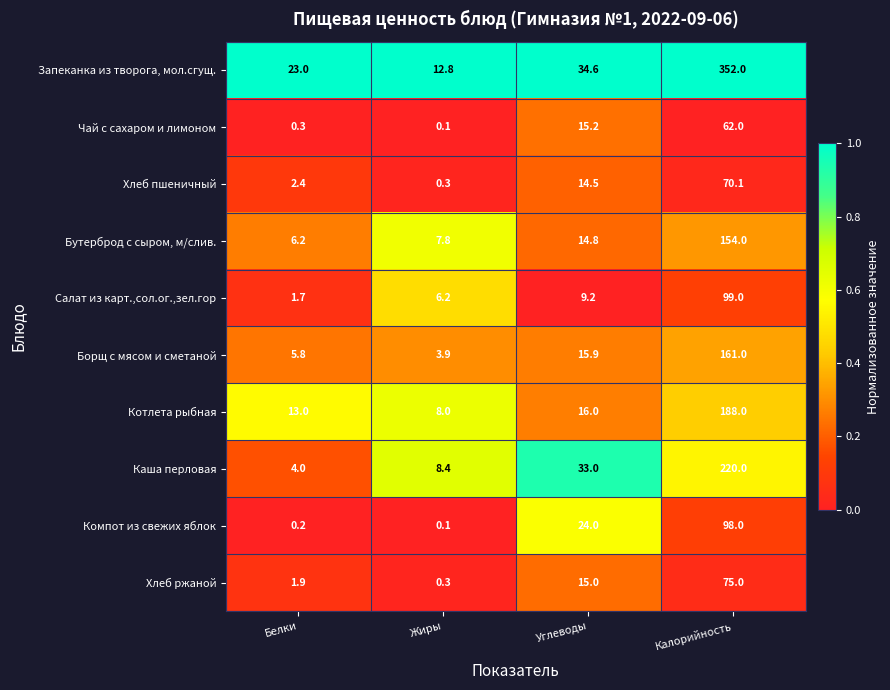

What is the spread (max minus min) of values at Калорийность?

290.0